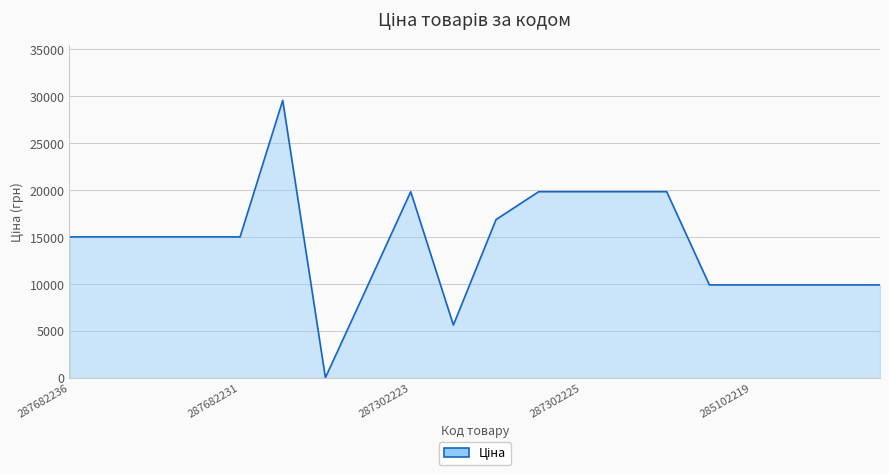

Count the number of categories in the chart.

20